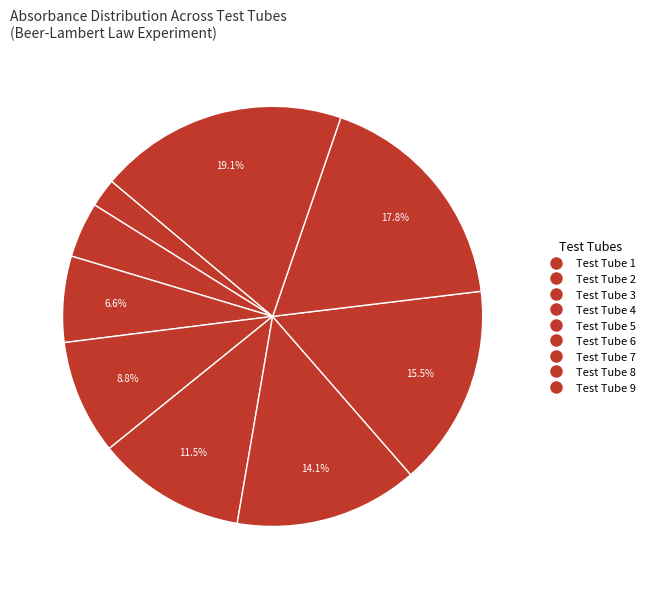

To the nearest percent, what is the average slice percentage?

11%